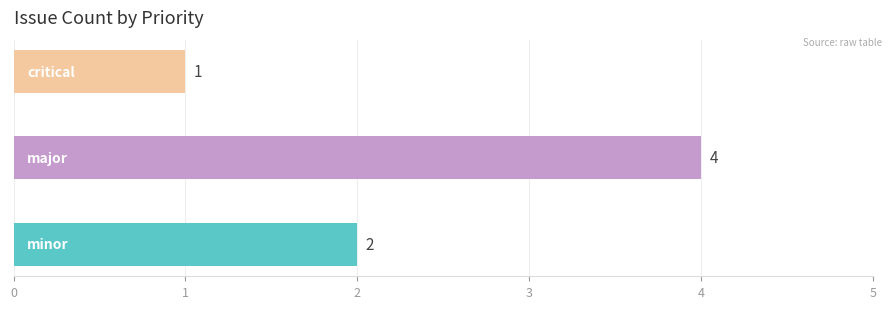

What is the difference between the maximum and minimum values?

3